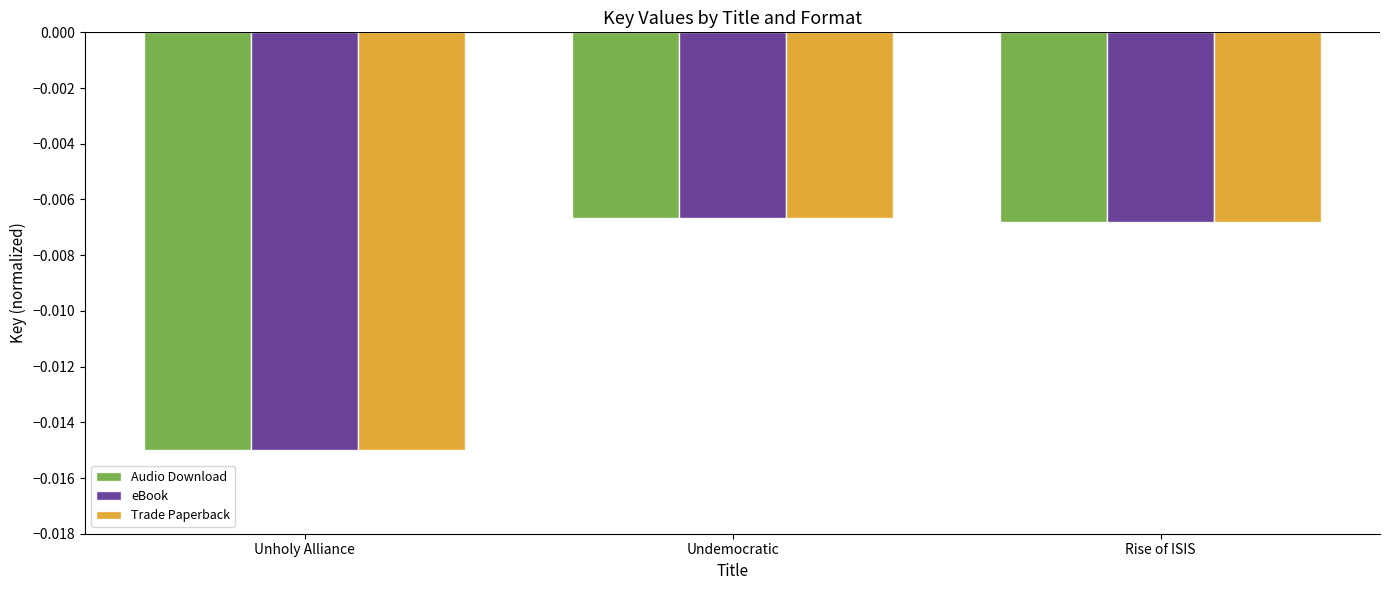

Which series has the largest total across all categories?

Audio Download